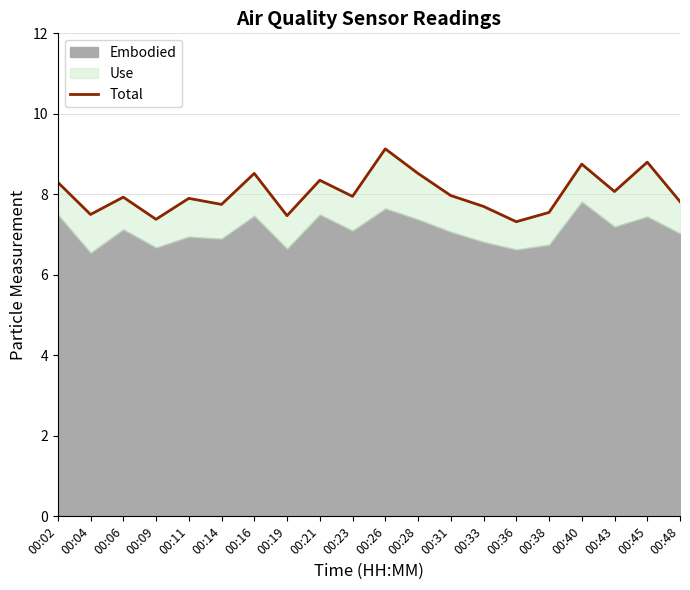

Which category has the lowest value across all series?

00:36